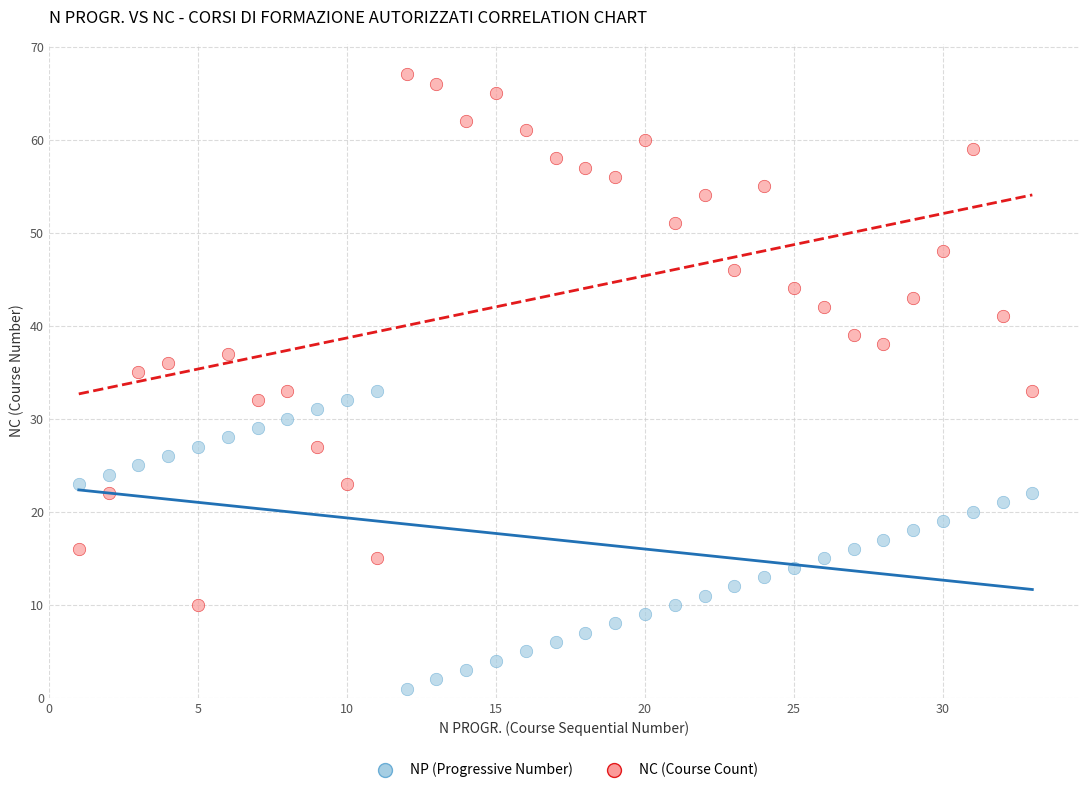

Which series reaches the minimum Y coordinate?

NP (Progressive Number)